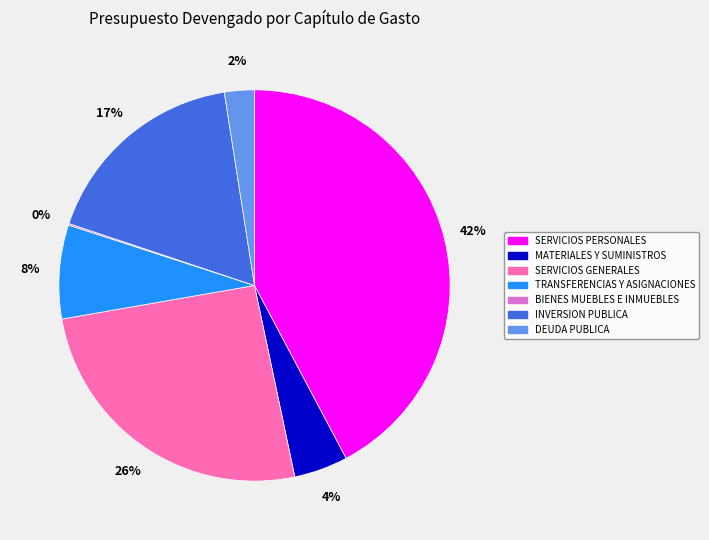

Do MATERIALES Y SUMINISTROS and SERVICIOS GENERALES together represent more than half of the pie?

No